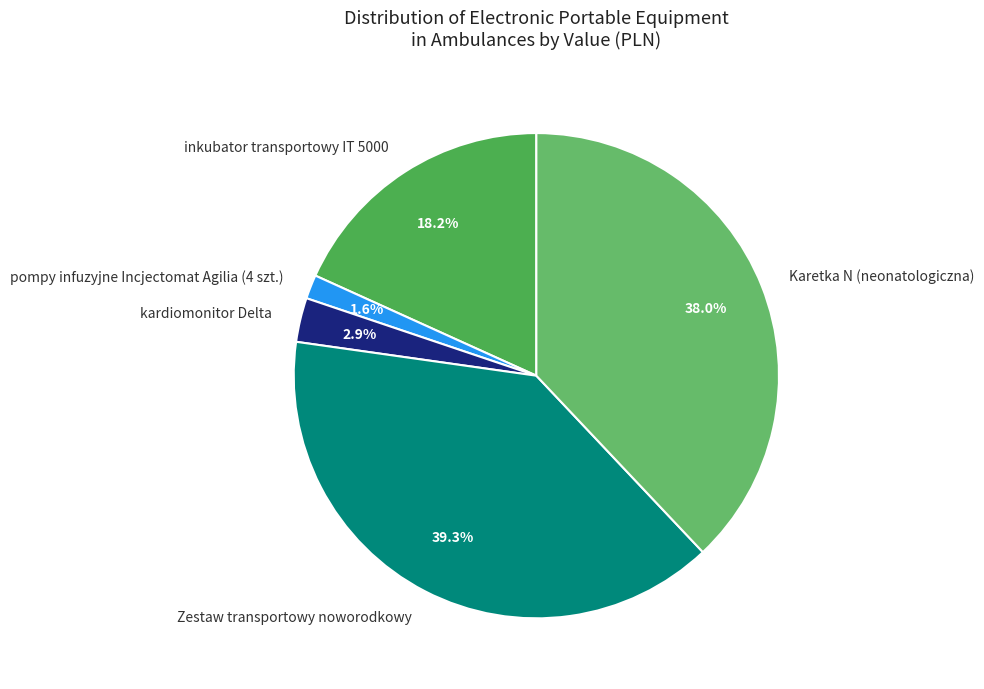

Do pompy infuzyjne Incjectomat Agilia (4 szt.) and kardiomonitor Delta together represent more than half of the pie?

No